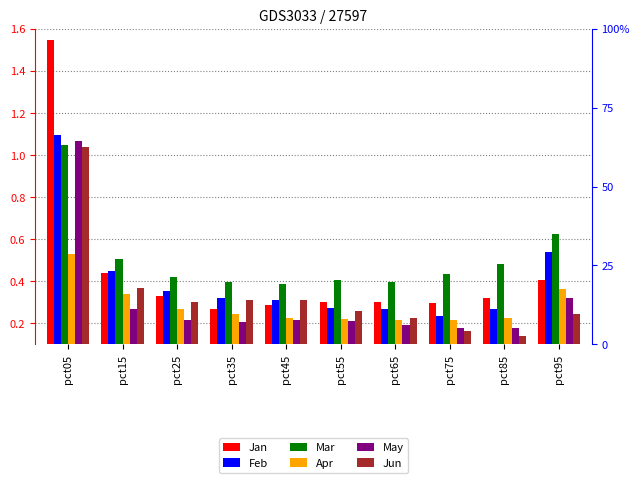

What is the difference between the second highest and minimum values in the Apr series?

0.1